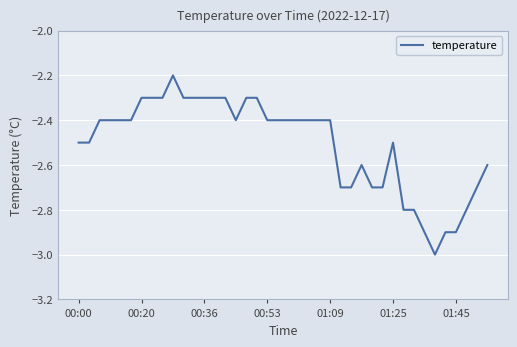

What is the greatest value displayed?

-2.2